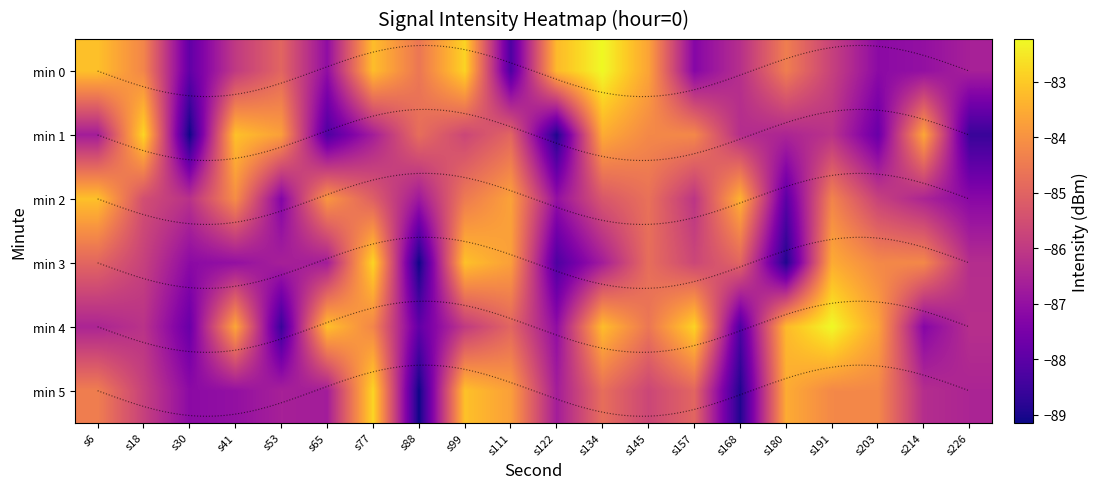

Between s99 and s65, which is larger?

s99